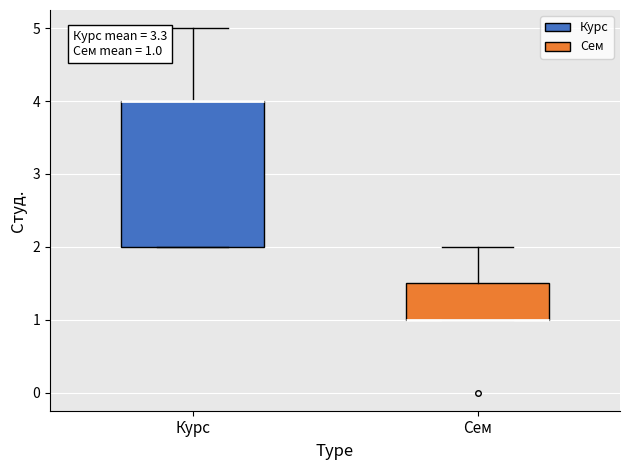

Which box is the tallest, from its lower edge to its upper edge?

Курс